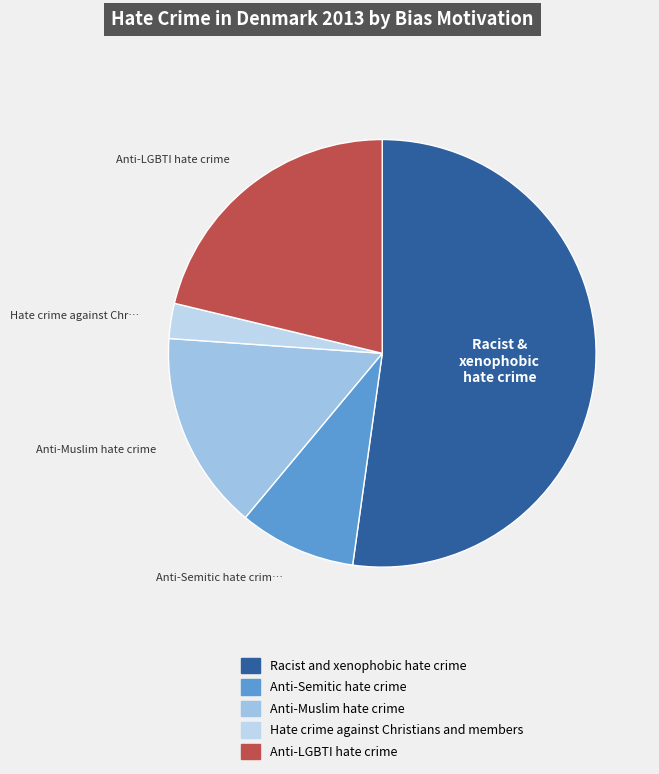

Which has a higher value, Racist and xenophobic hate crime or Hate crime against Christians and members?

Racist and xenophobic hate crime